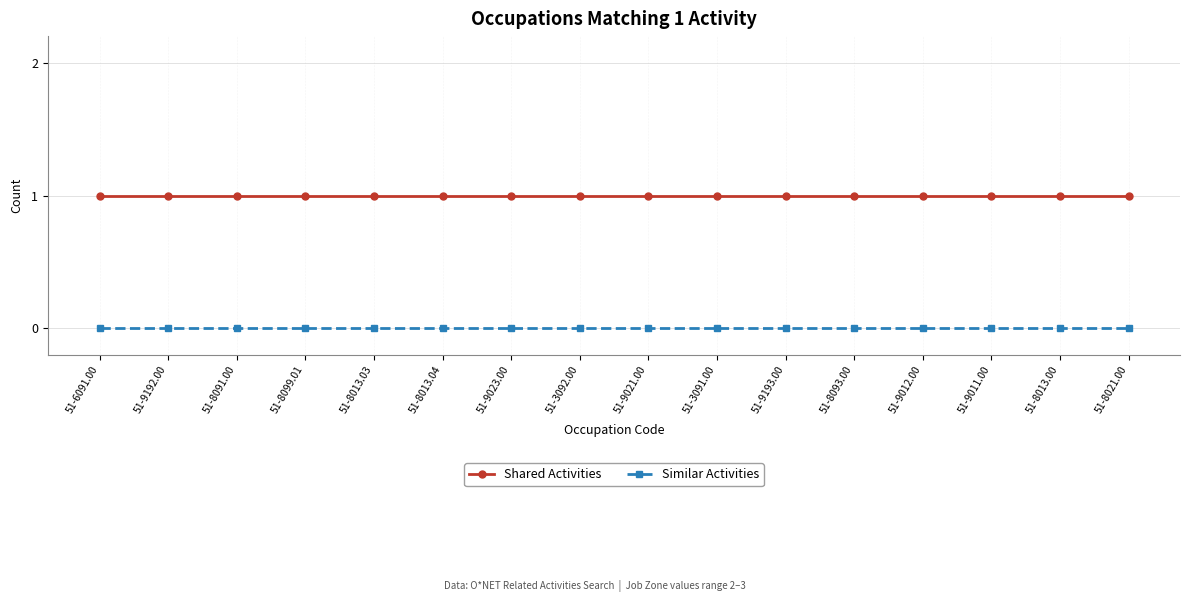

The Shared Activities series shows 1 at 51-9192.00. True or false?

True